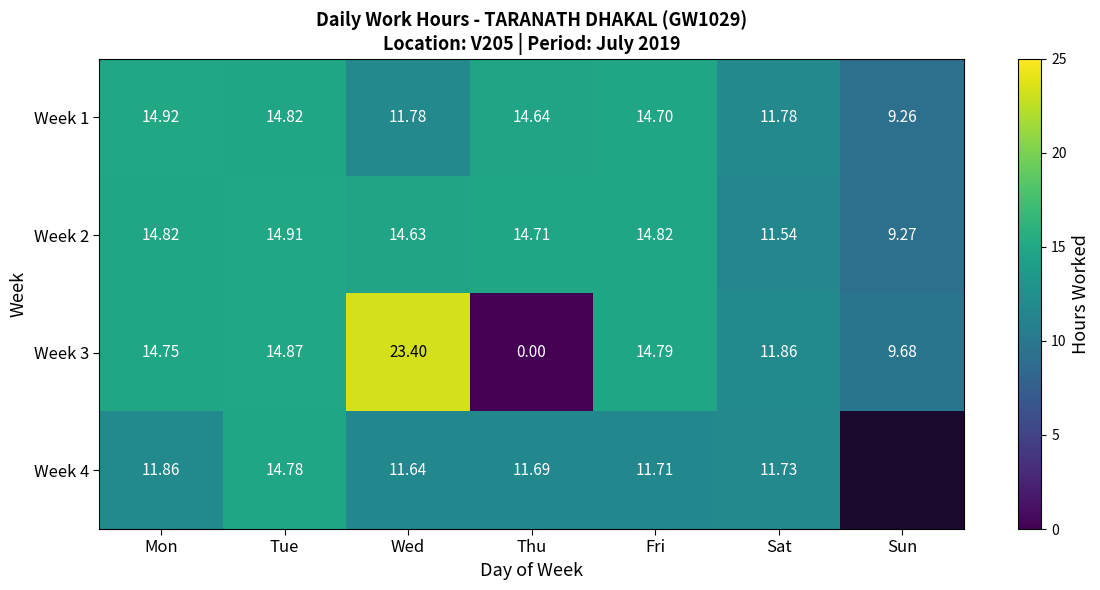

Between Tue and Sat, which is larger?

Tue